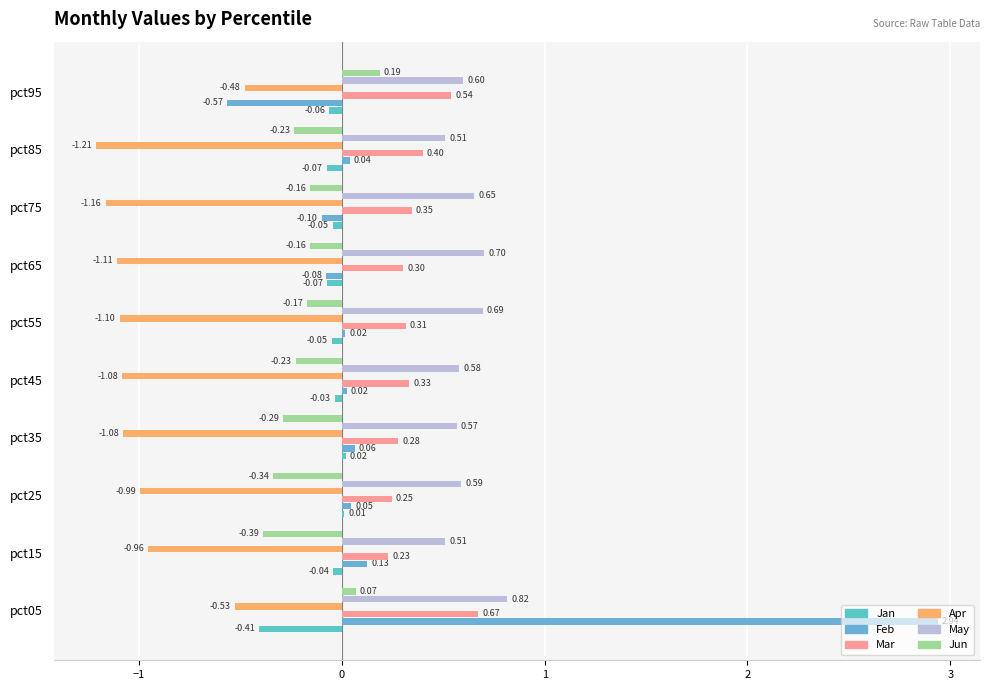

How many data points does each series have?

10